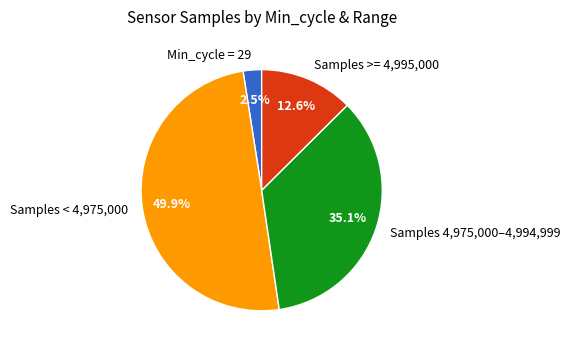

Which has a higher value, Samples < 4,975,000 or Min_cycle = 29?

Samples < 4,975,000